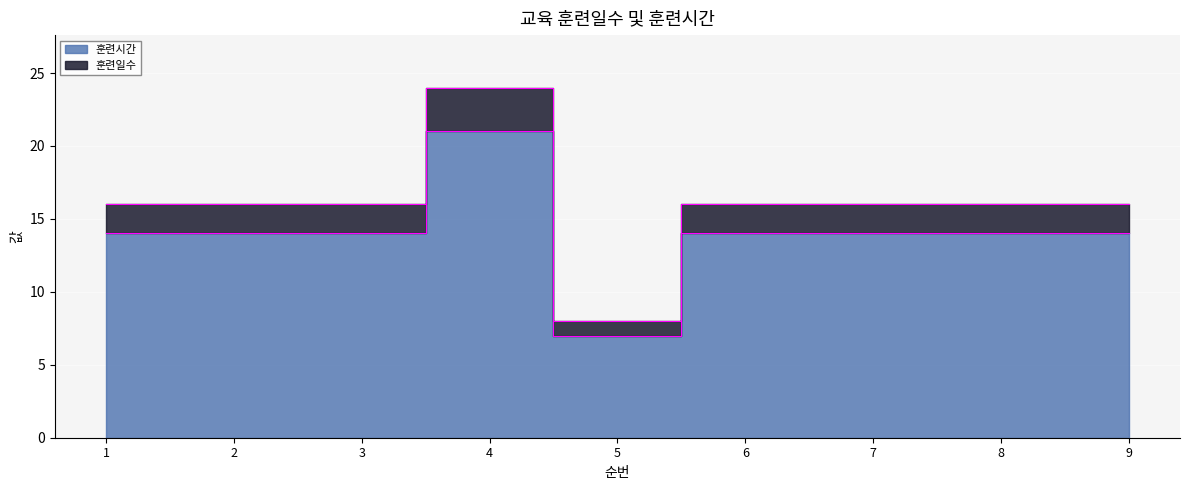

Which series changed the most between 2 and 5?

훈련시간